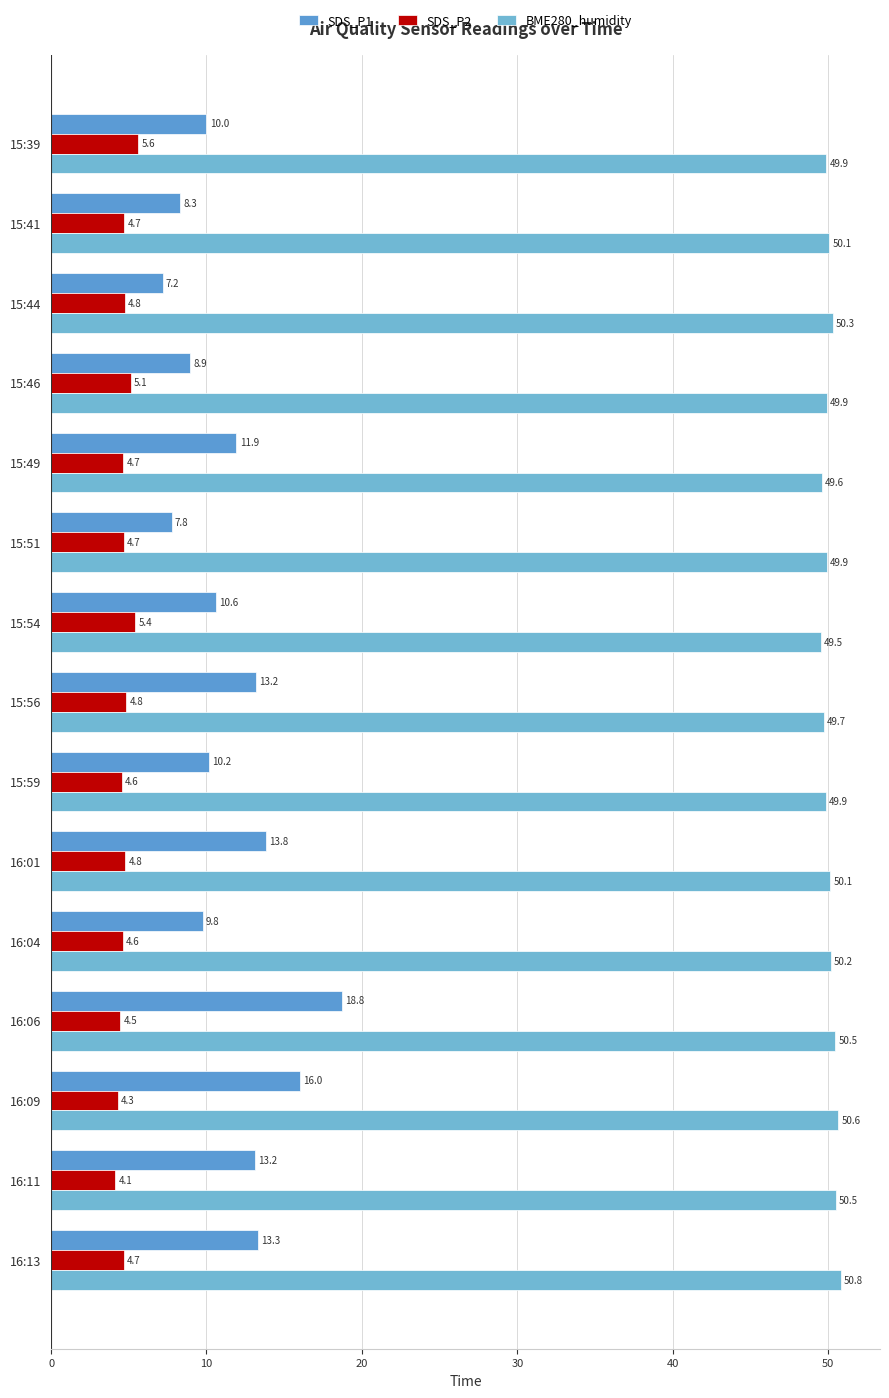

How many distinct data groups are displayed?

3